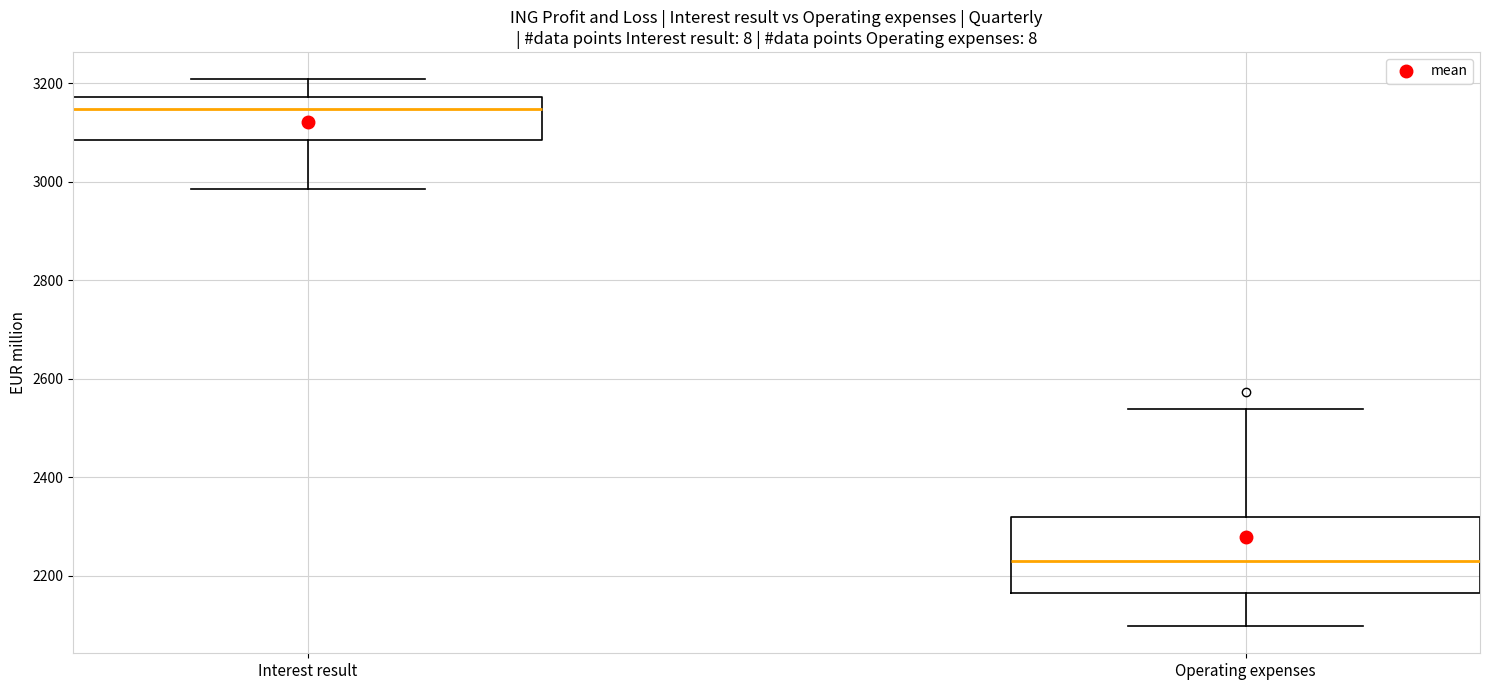

Reading left to right, transcribe this box plot: for each box, give where its median line is, the range the box spans, and where its two whiskers end, as read against the y-axis. The values are not printed on the chart, so give them approximately, as read against the axis.

Interest result: median 3140, box 3080 to 3180, whiskers 2980 to 3200
Operating expenses: median 2240, box 2160 to 2320, whiskers 2100 to 2540